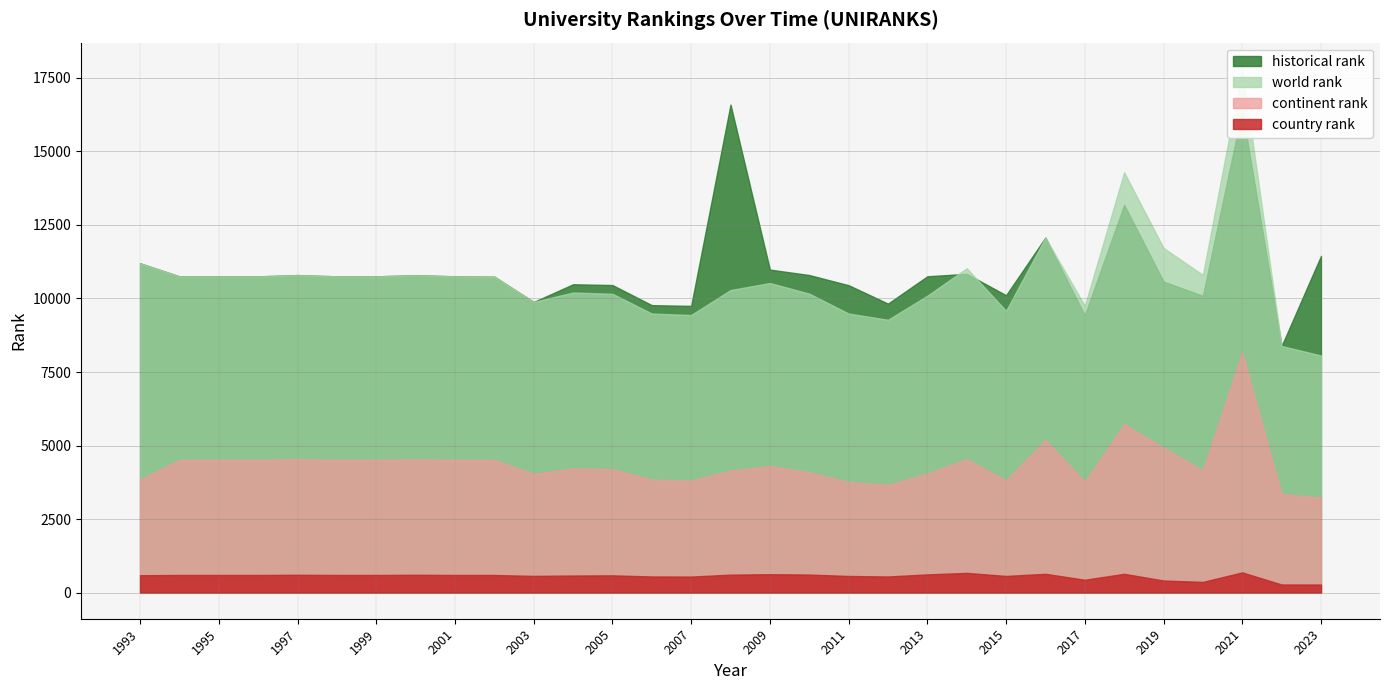

True or false: continent rank and country rank intersect in this chart.

False